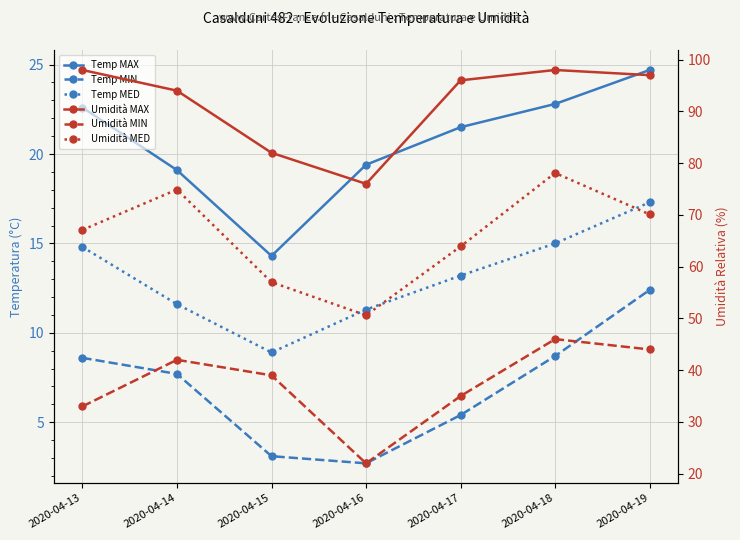

What is the minimum value shown in the chart?

2.7